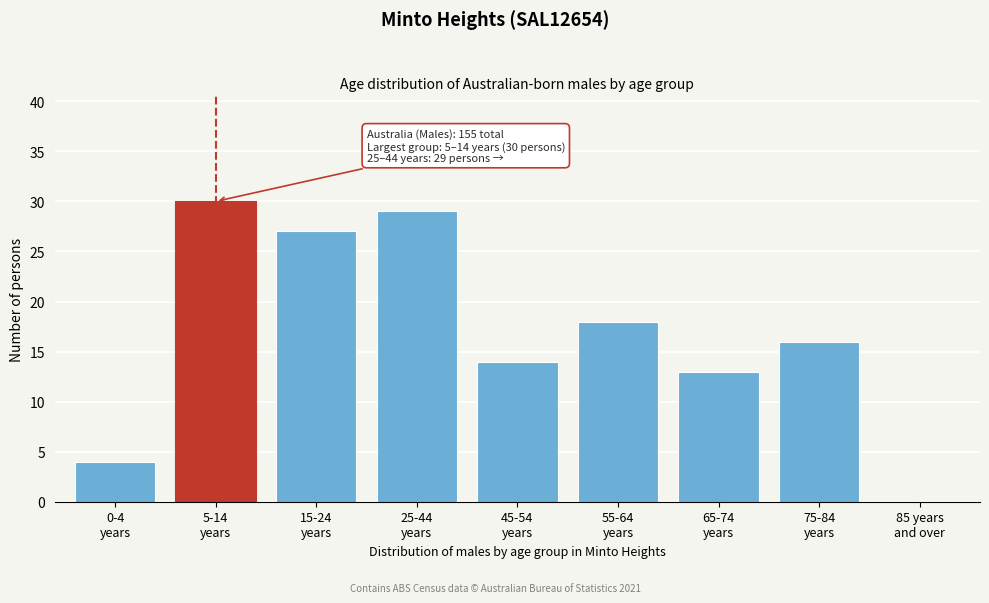

What is the sum of all values?

151